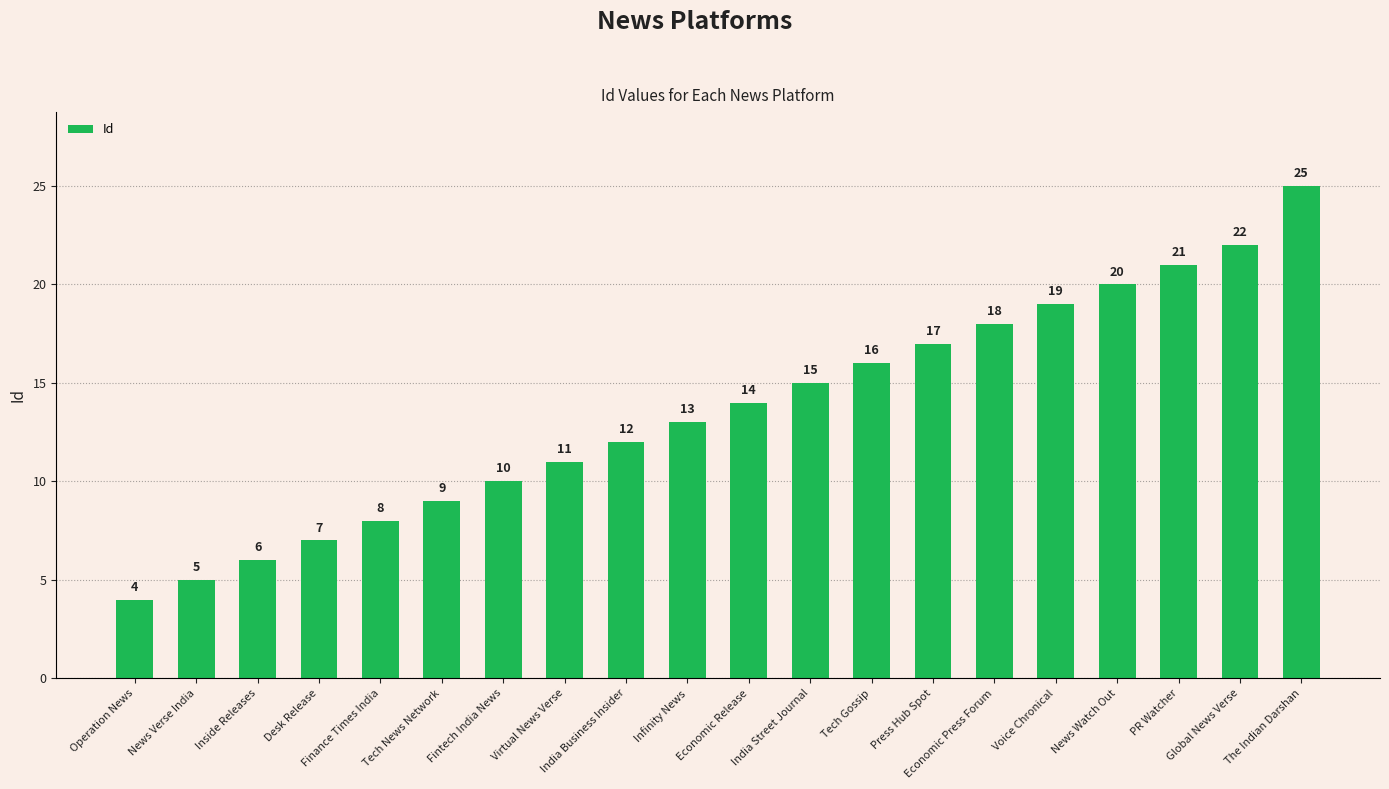

What is the label of the 12th bar from the left?

India Street Journal